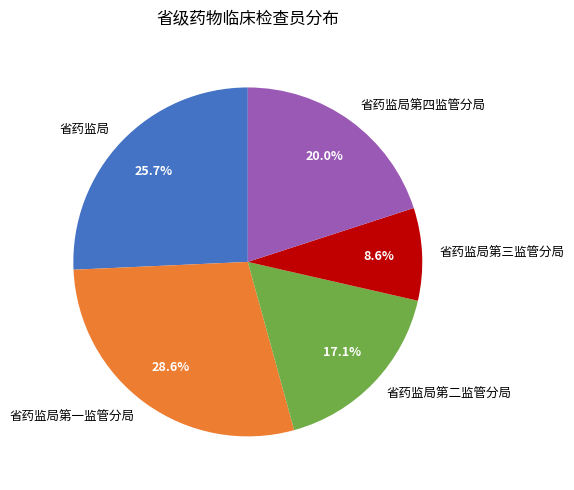

How much of the chart is everything except 省药监局第二监管分局?

82.9%